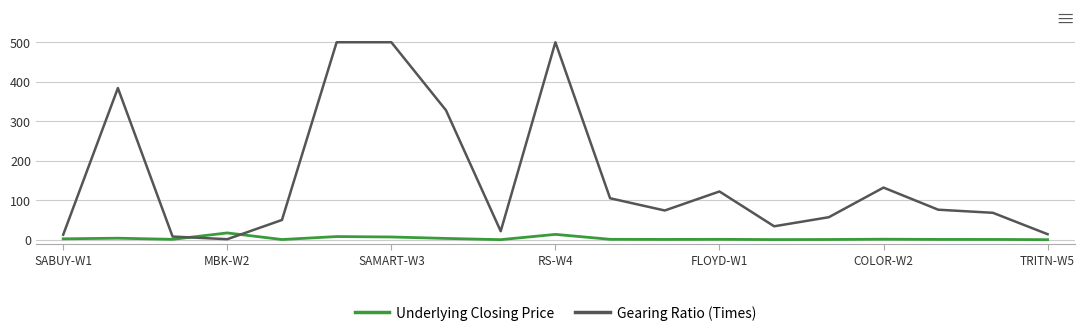

Which series has the largest total across all categories?

Gearing Ratio (Times)